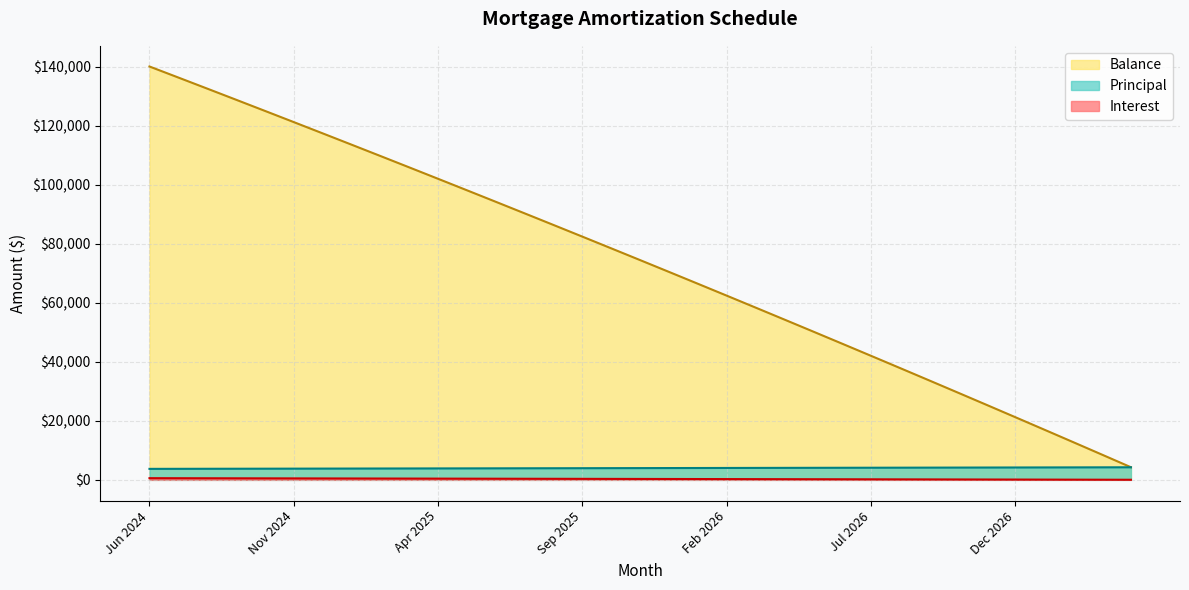

What position from the right is Apr 2026?

13